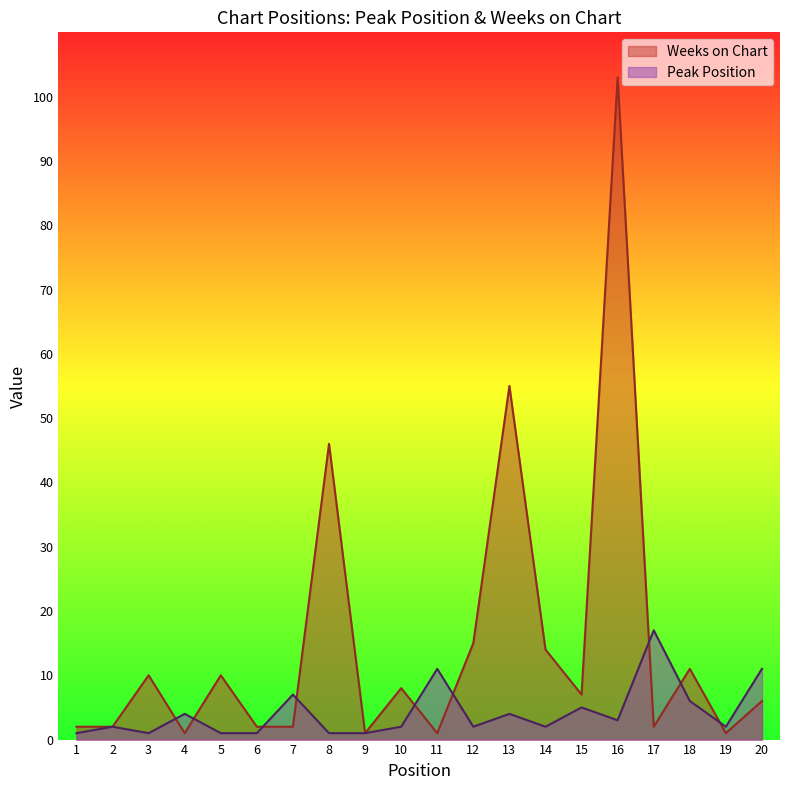

True or false: Peak Position has more than 1 interior local peaks.

True